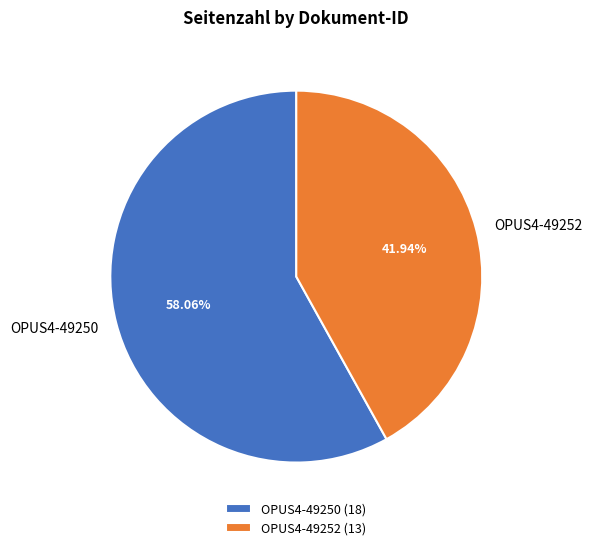

Count the number of slices in the pie.

2